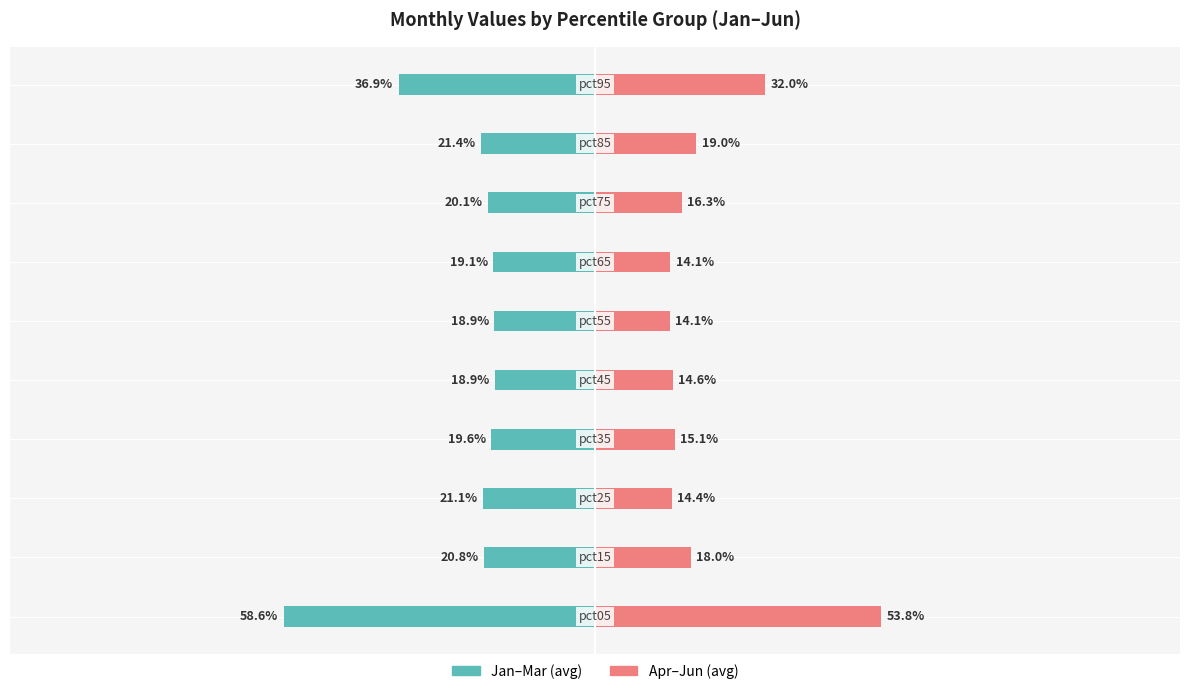

Between 4 and 7, which is larger?

4